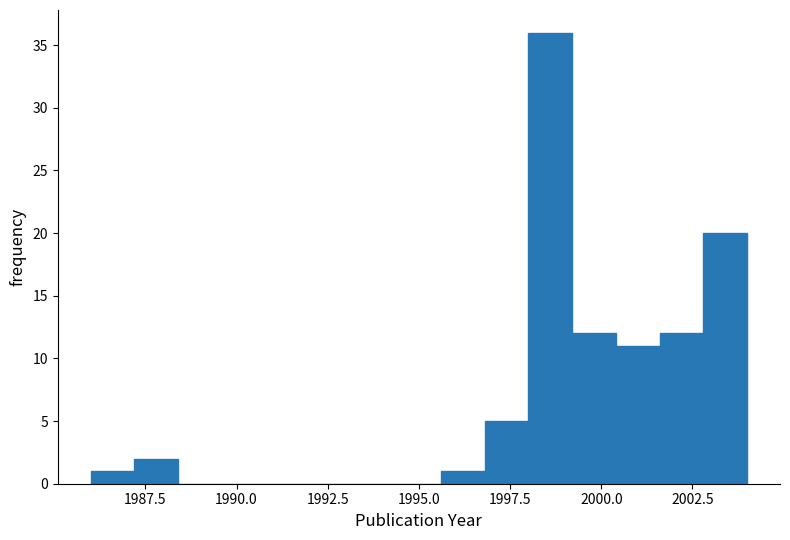

Around what value on the x-axis is the tallest bar? Give the approximate position of its centre, as read against the axis.

1998.5